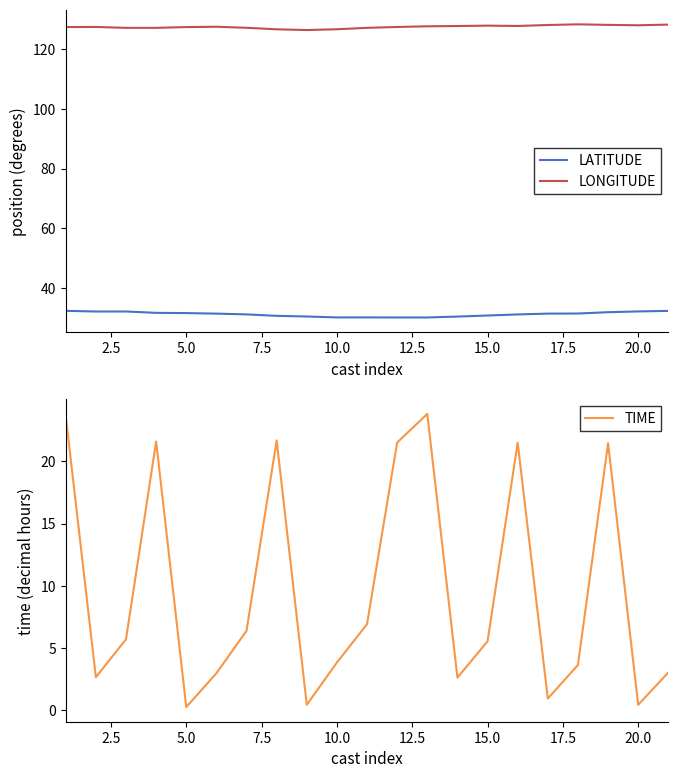

What is the smallest value displayed?

0.2